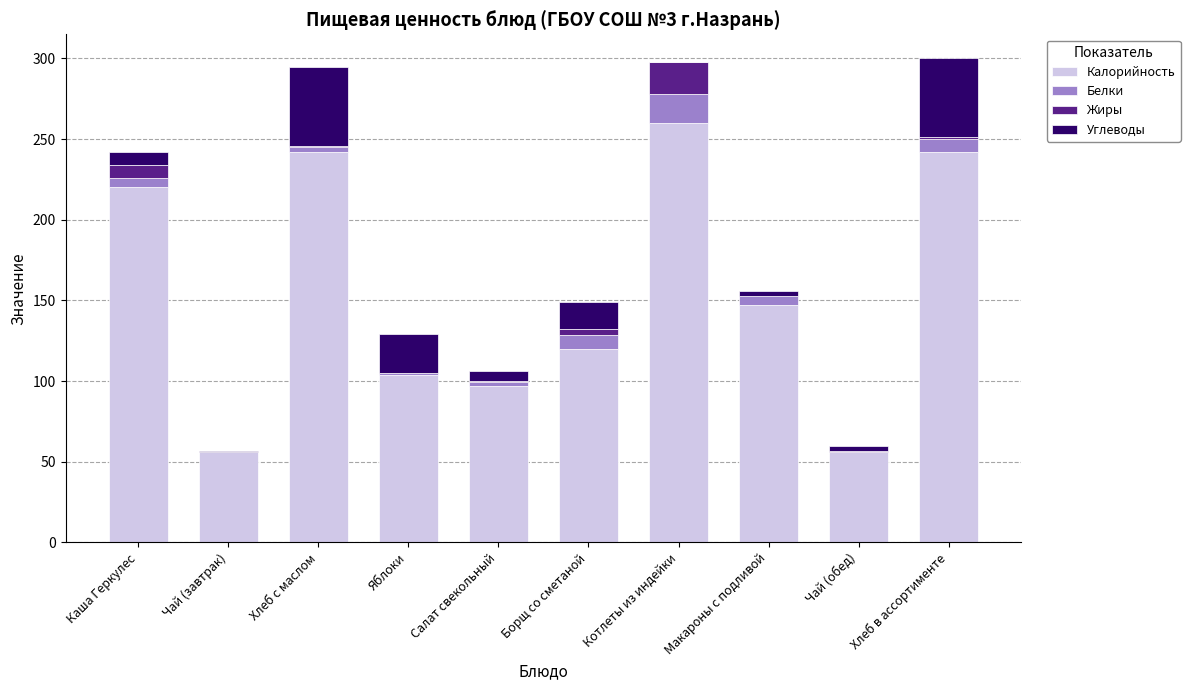

Where is Калорийность nearest to the value 158?

Макароны с подливой